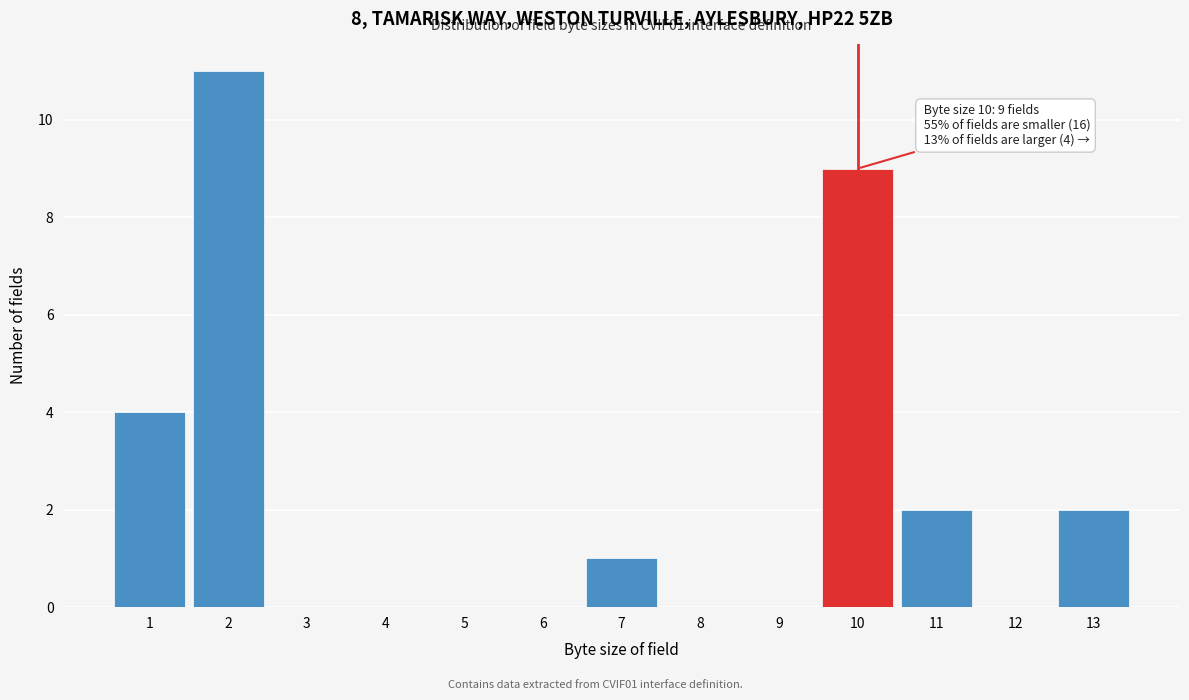

Over which range of the x-axis is the bar tallest?

1.5 to 2.5